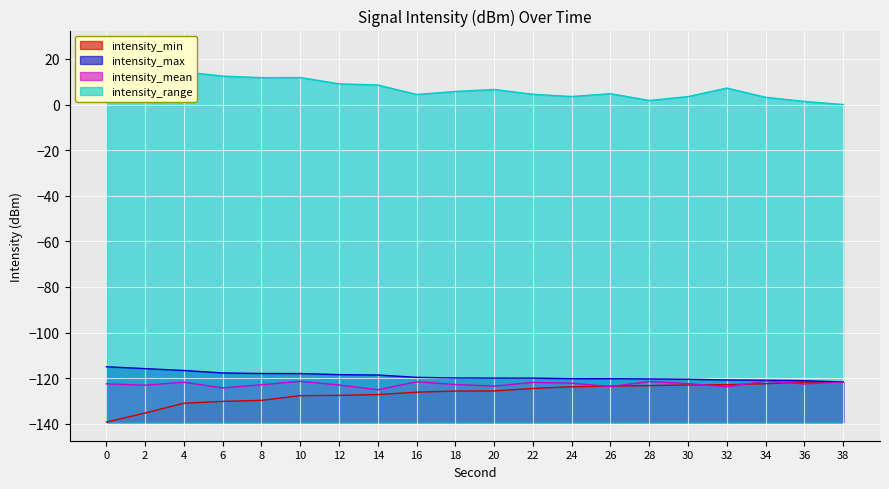

Count the number of data series in this chart.

4